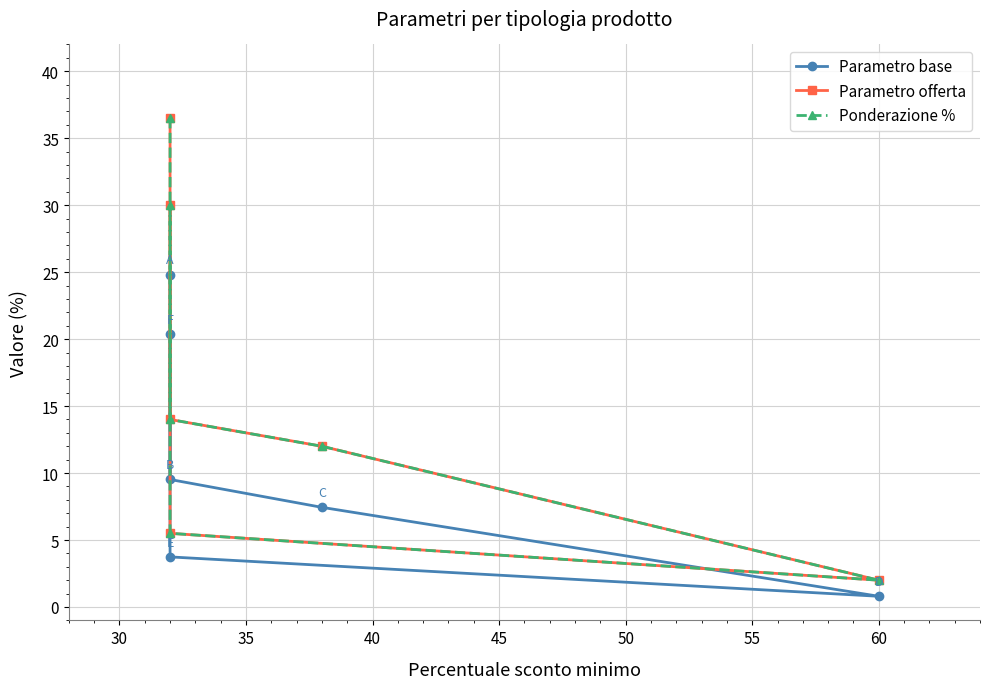

What is the sum of all Ponderazione % values?

100.0